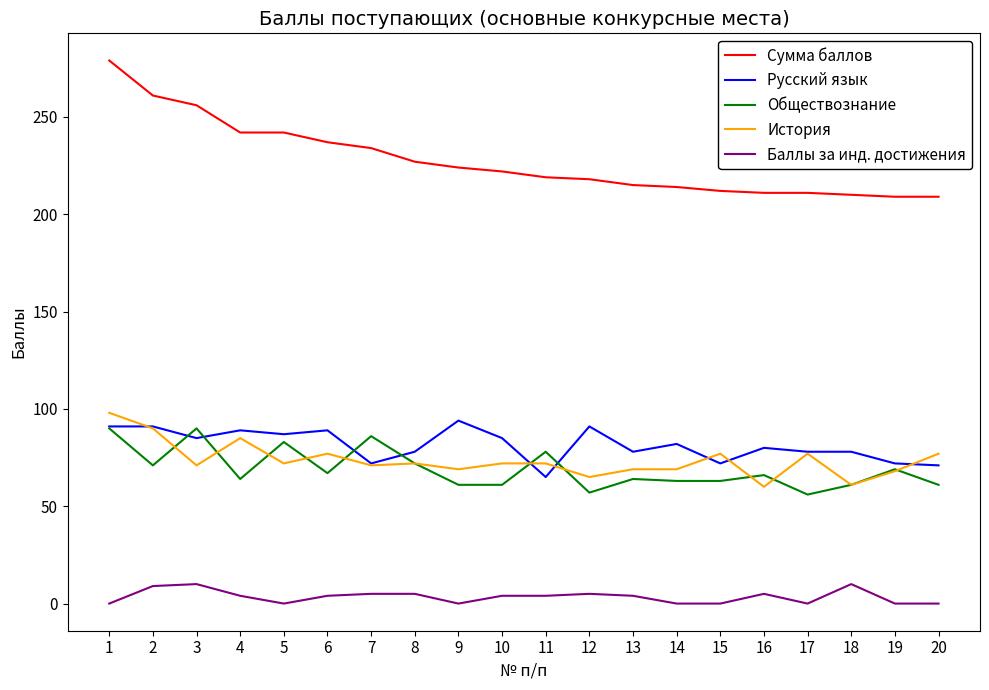

What is the minimum value for Сумма баллов?

209